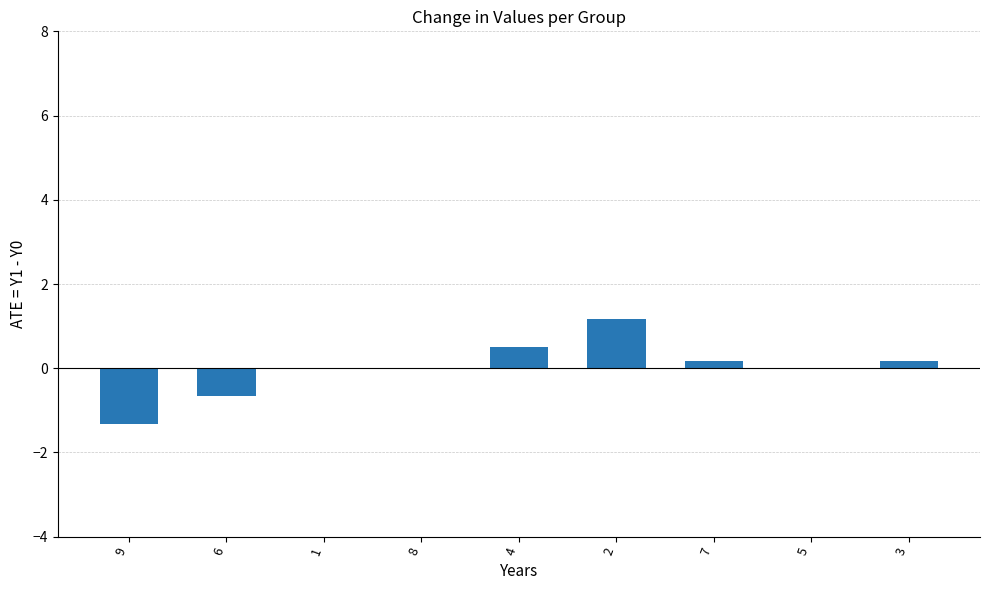

Count the number of categories in the chart.

9